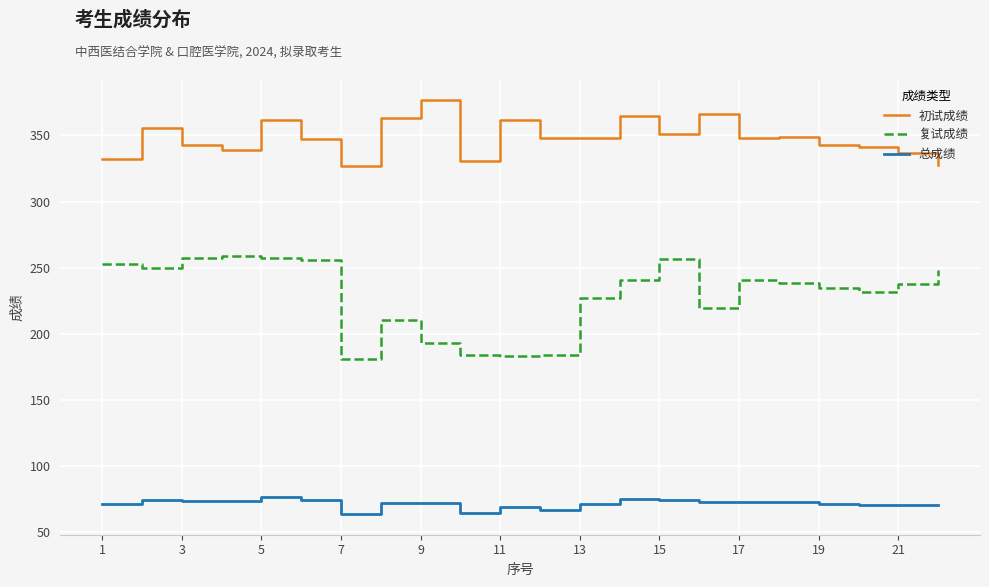

Rank the series by their average value, from highest to lowest.

初试成绩, 复试成绩, 总成绩